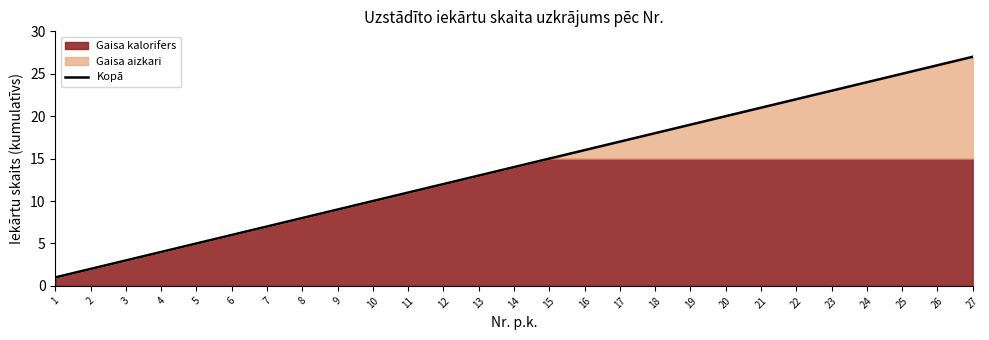

Does the chart have visible grid lines?

No